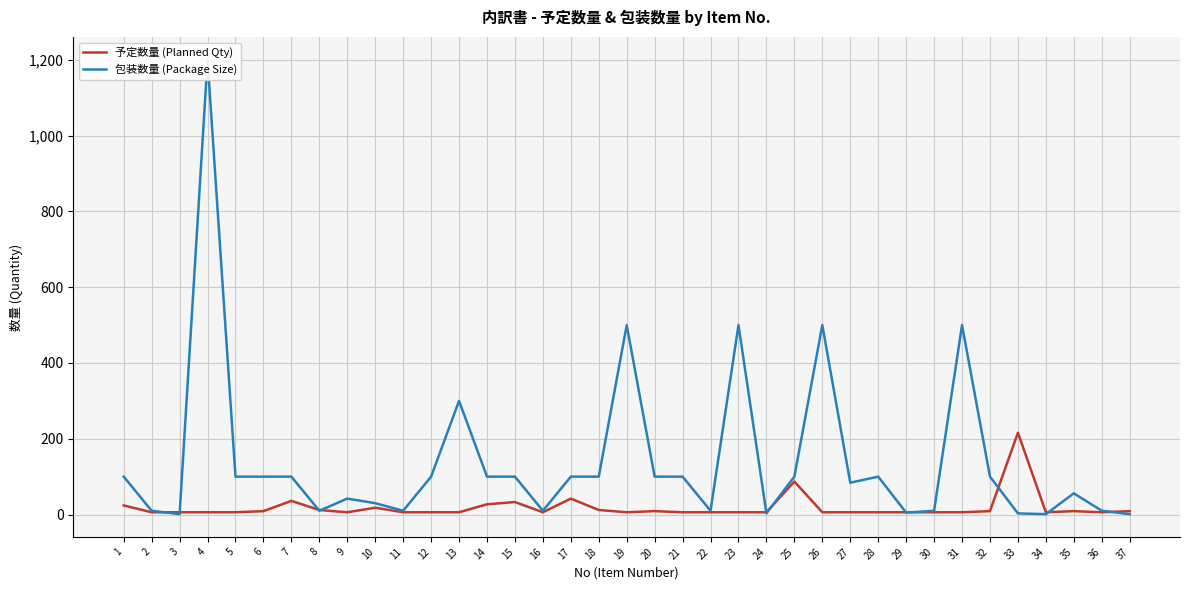

At how many categories does at least one series exceed 925?

1